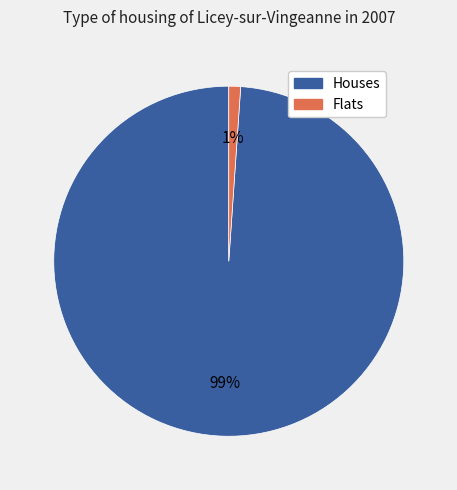

Is there a majority slice in this chart?

Yes